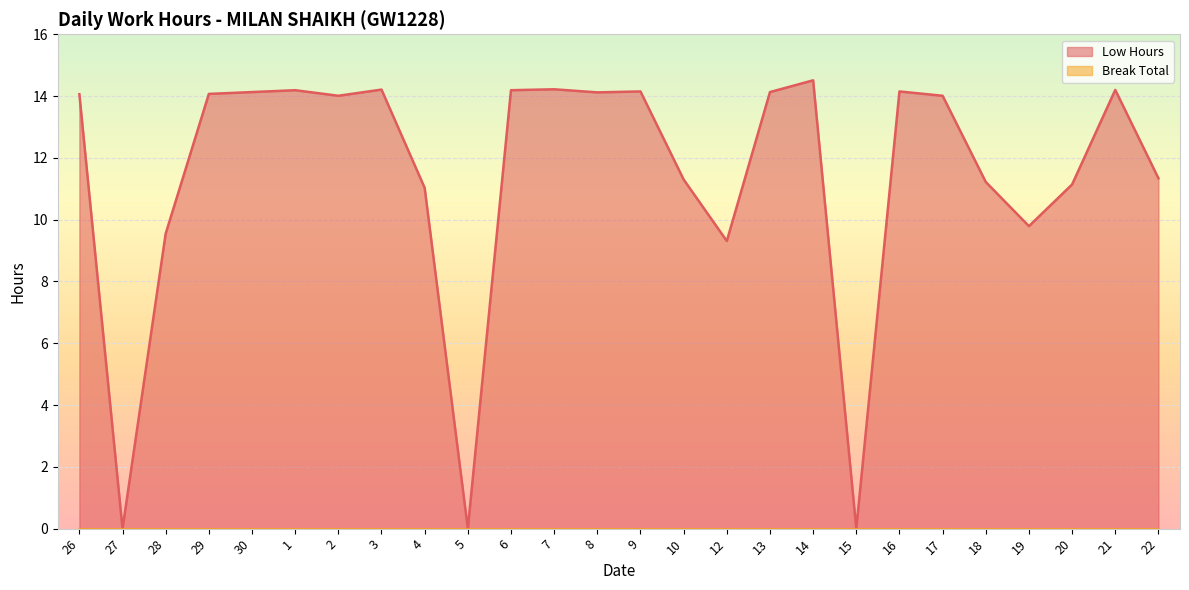

What is the difference between the second highest and minimum values?

14.2